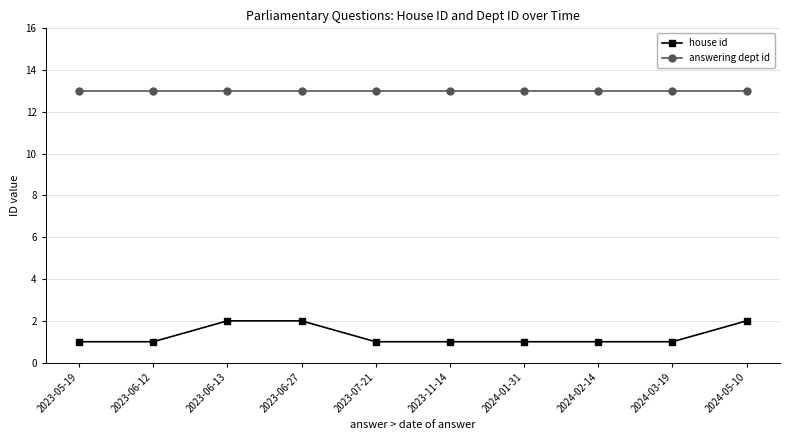

Rank the series at 2023-11-14 from highest to lowest value.

answering dept id, house id